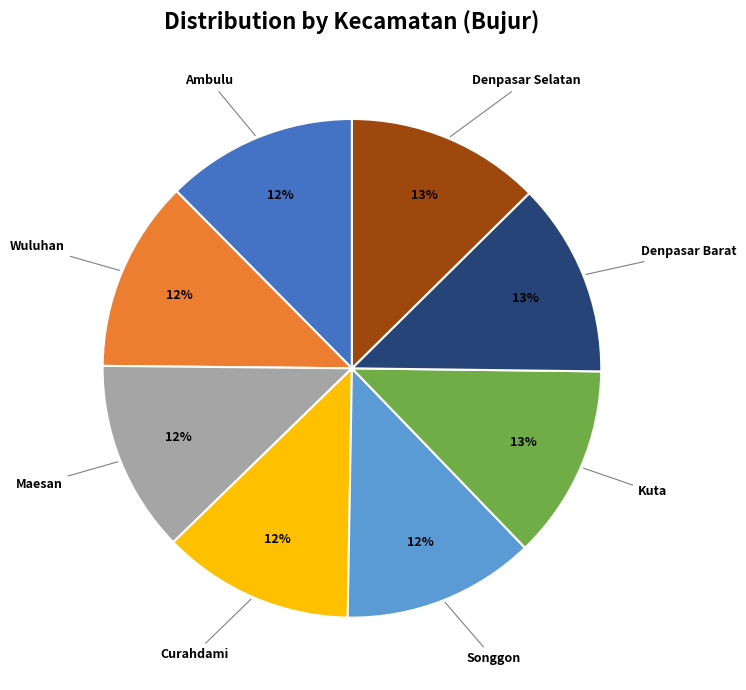

To the nearest percent, what is the average slice percentage?

12%